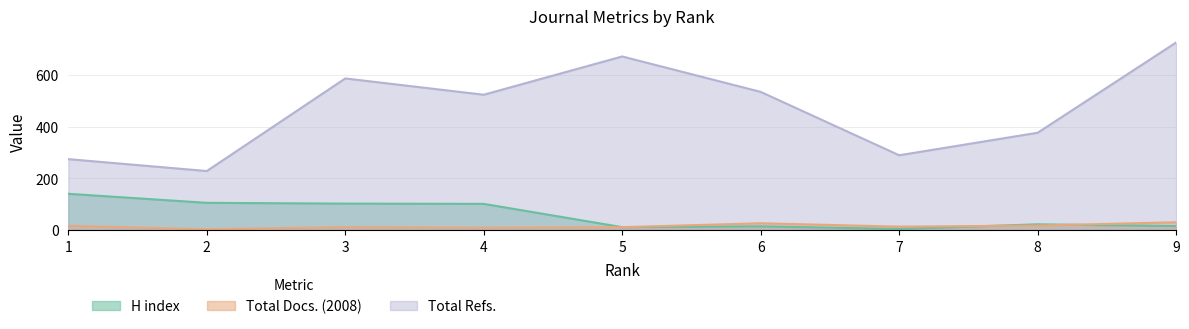

Reading left to right, what are all the values shown in this chart?

H index: 140	105	102	101	11	14	4	22	15
Total Docs. (2008): 16	3	11	9	11	26	13	17	30
Total Refs.: 274	228	586	523	671	534	289	376	725